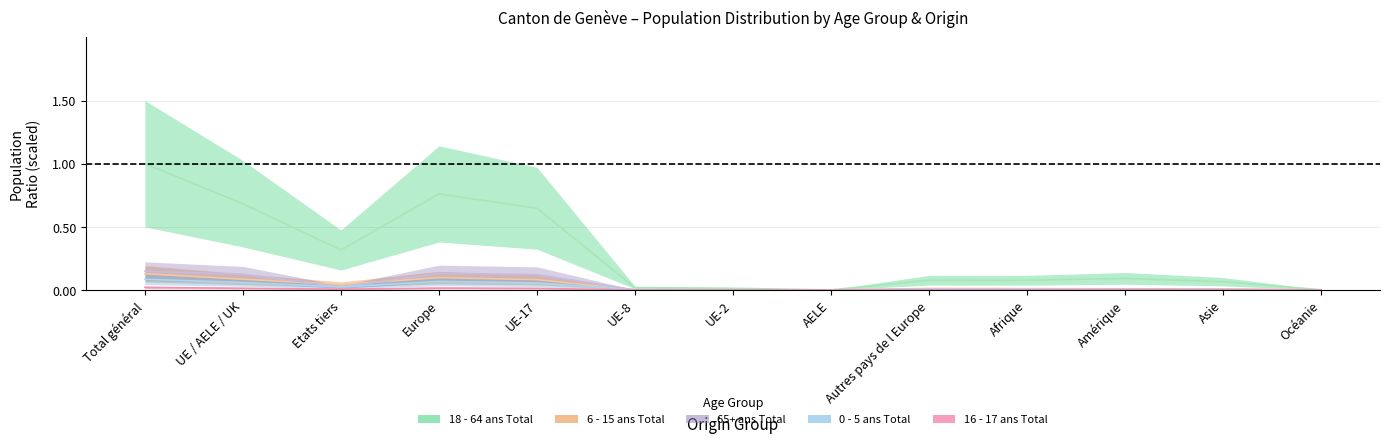

Which series has the largest range (max minus min)?

18 - 64 ans Total